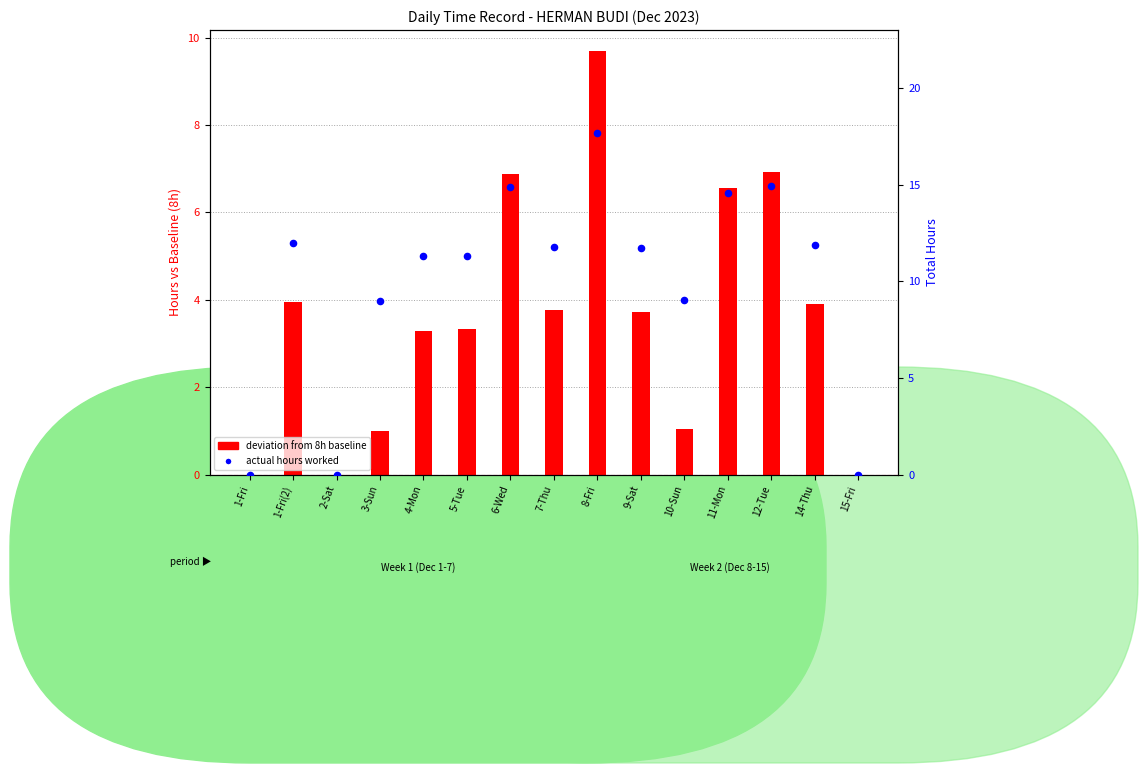

Between 2-Sat and 1-Fri(2), which is larger?

1-Fri(2)